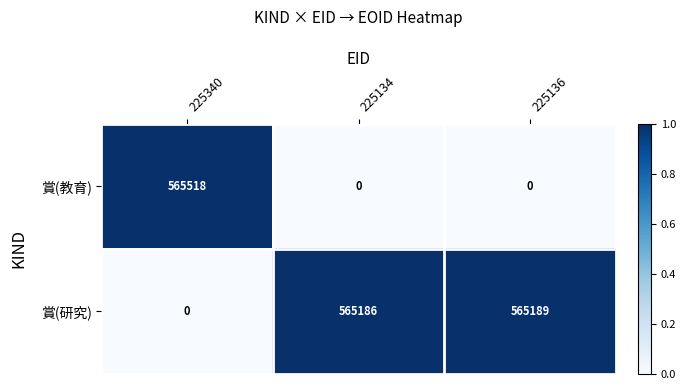

Between 225134 and 225136, which series saw the biggest shift?

賞(研究)